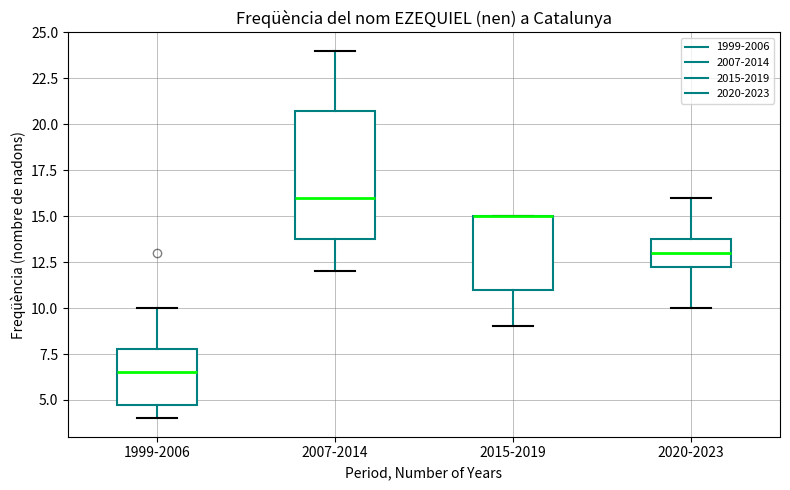

Reading left to right, read every box against the y-axis: the position of its median line, the range the box covers, and the ends of its whiskers. The values are not printed on the chart, so give them approximately, as read against the axis.

1999-2006: median 6.5, box 5.0 to 8.0, whiskers 4.0 to 10.0
2007-2014: median 16.0, box 14.0 to 21.0, whiskers 12.0 to 24.0
2015-2019: median 15.0 (drawn on the box's upper edge), box 11.0 to 15.0, whiskers 9.0 to 15.0
2020-2023: median 13.0, box 12.5 to 14.0, whiskers 10.0 to 16.0